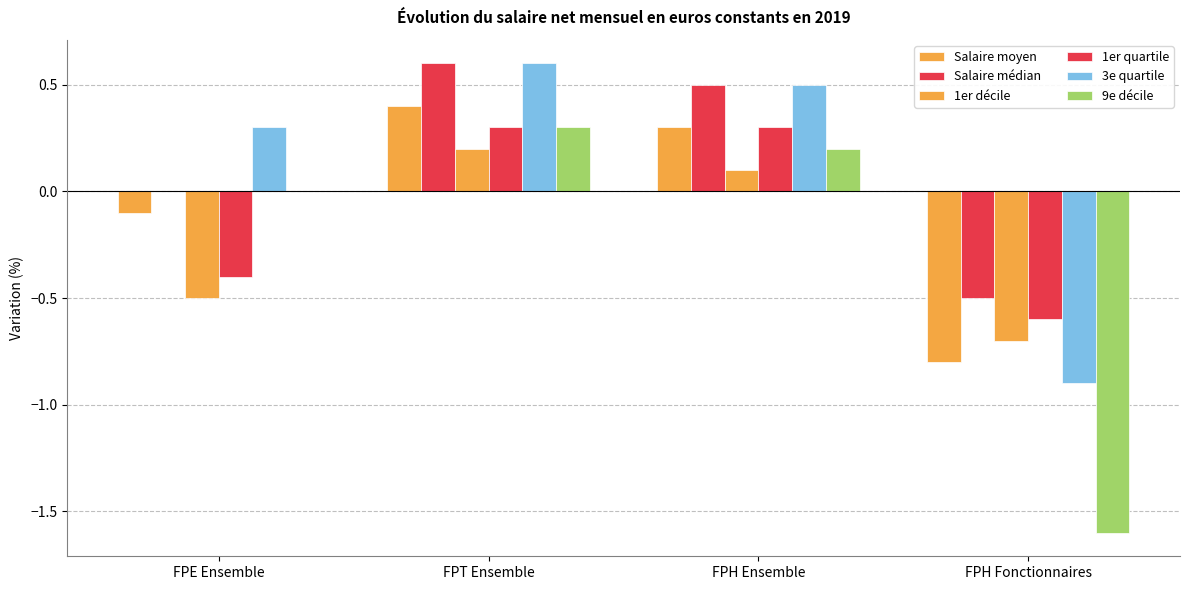

What position from the left is FPH Ensemble?

3